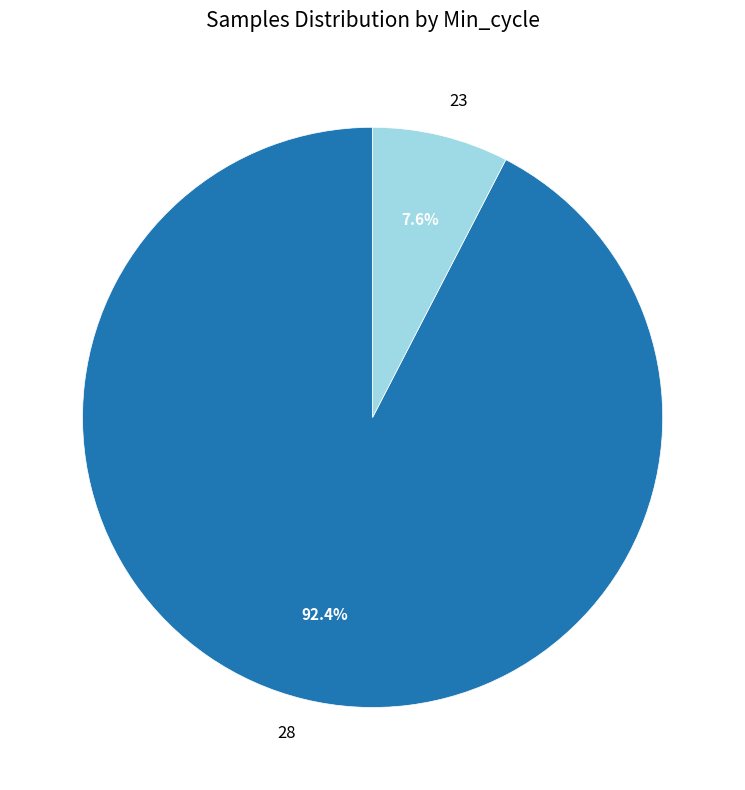

Is there any slice that represents more than half of the pie?

Yes